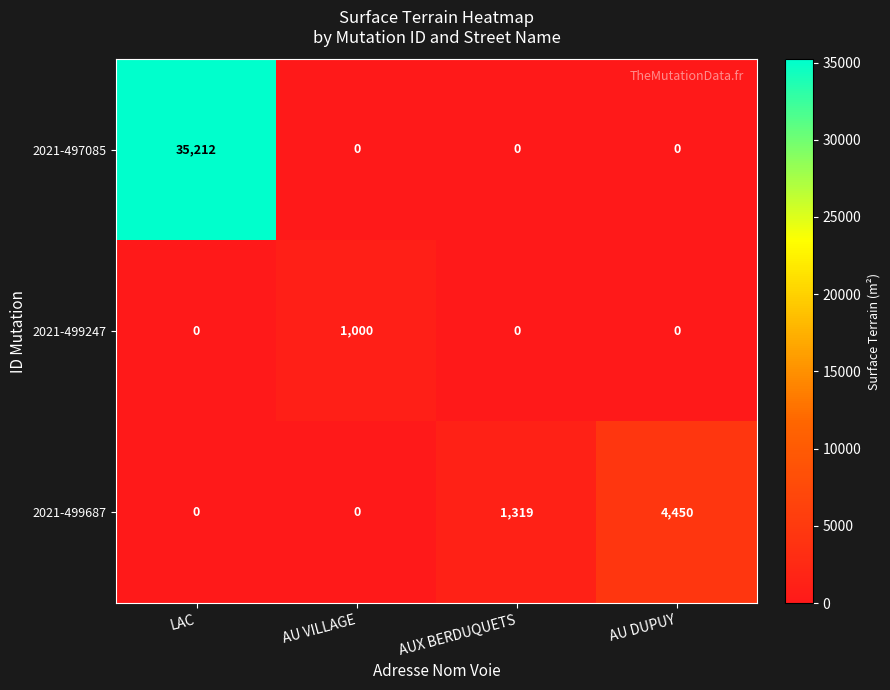

How many series are shown in this chart?

3